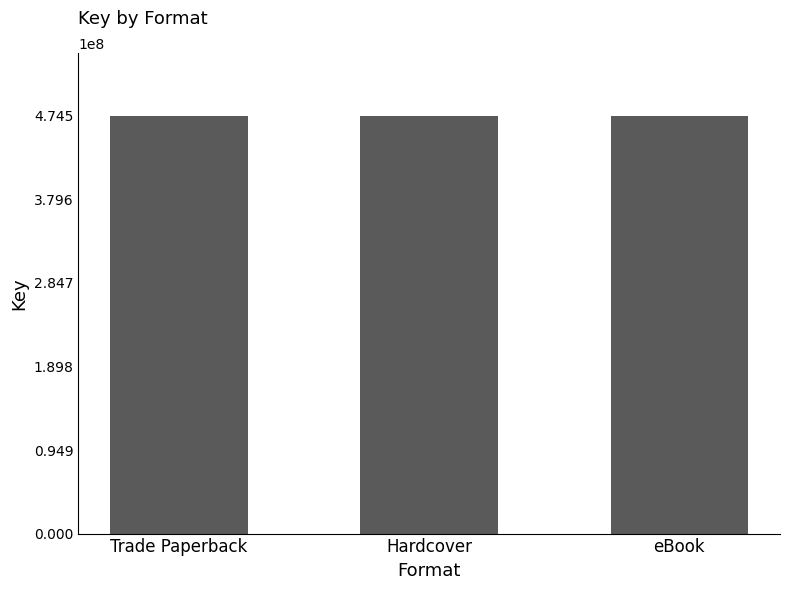

Which label corresponds to the largest value in the chart?

Trade Paperback